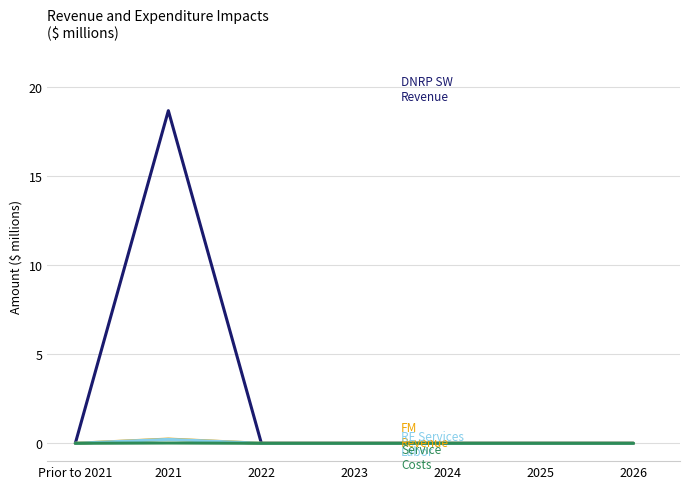

At which category is the sum across all series the highest?

2021